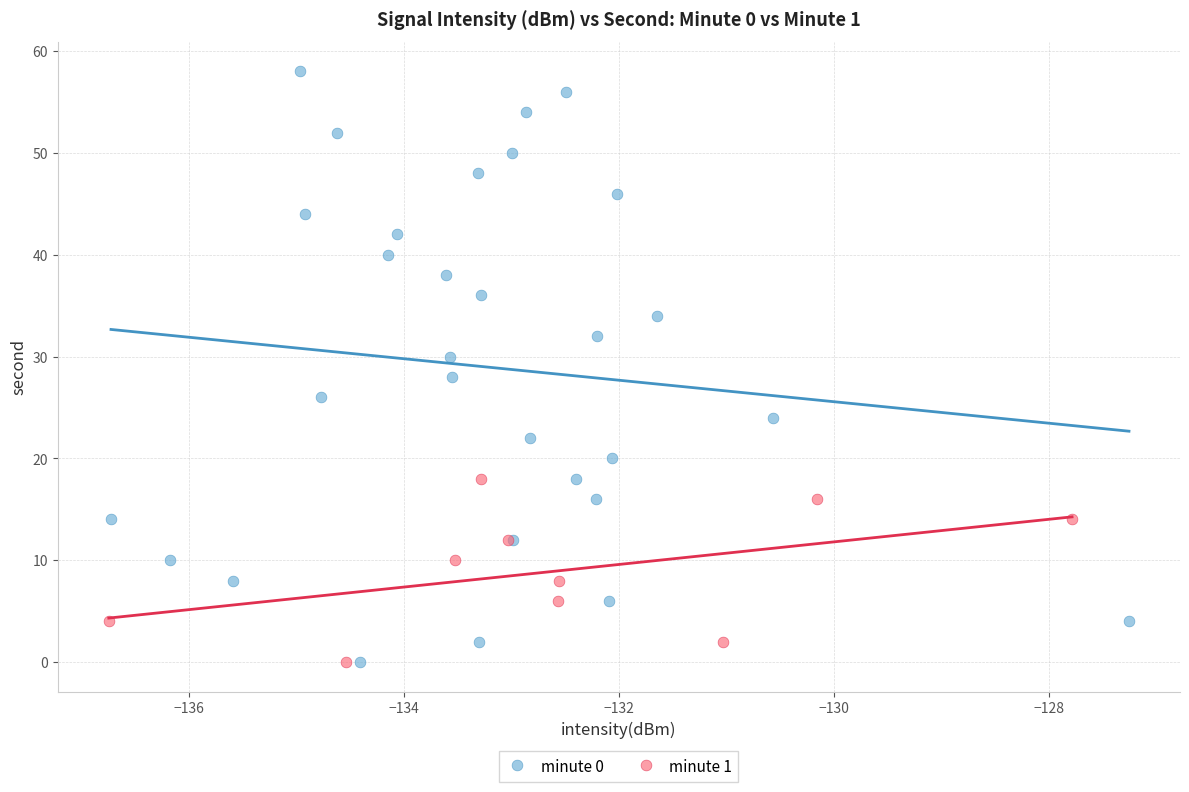

Which series reaches the maximum Y coordinate?

minute 0